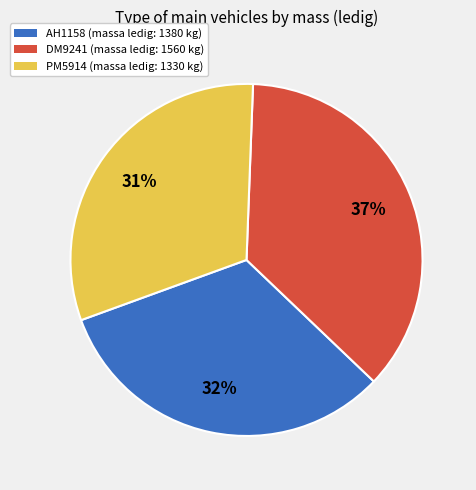

Count the number of slices in the pie.

3